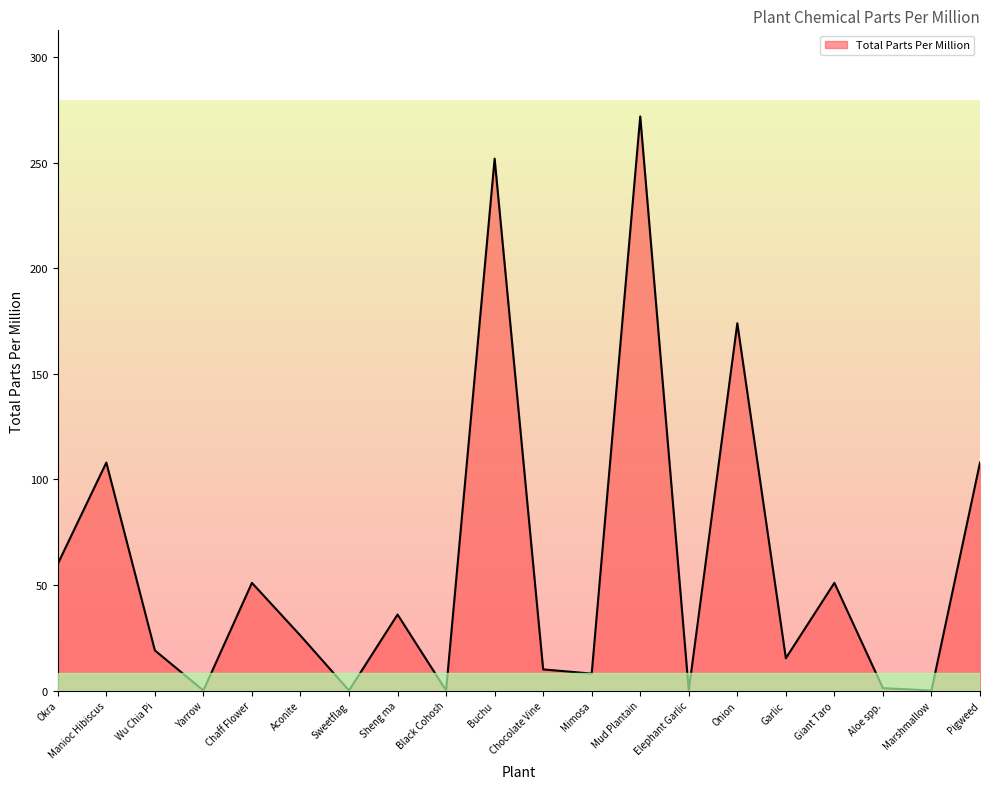

How many lines are shown in the chart?

1